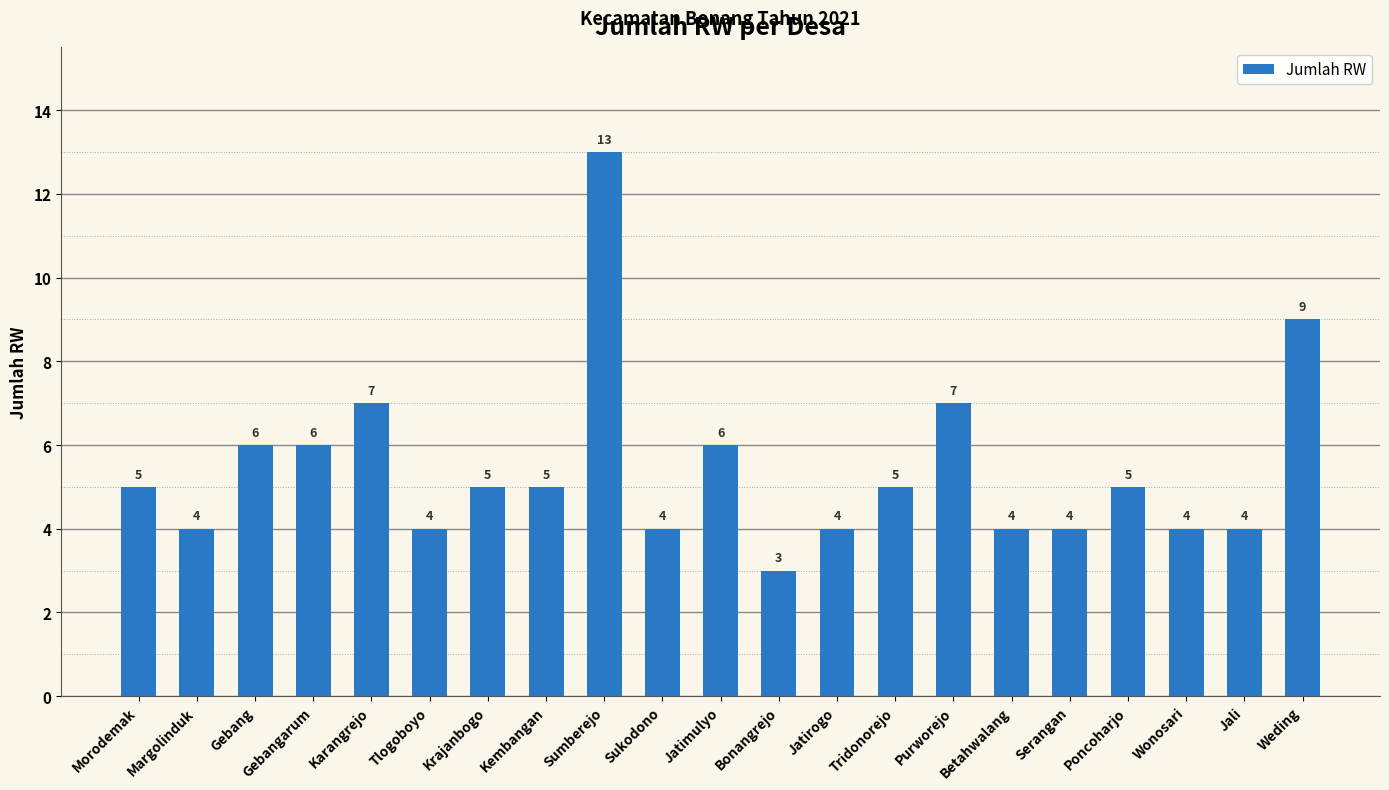

What is the label of the 13th bar from the left?

Jatirogo